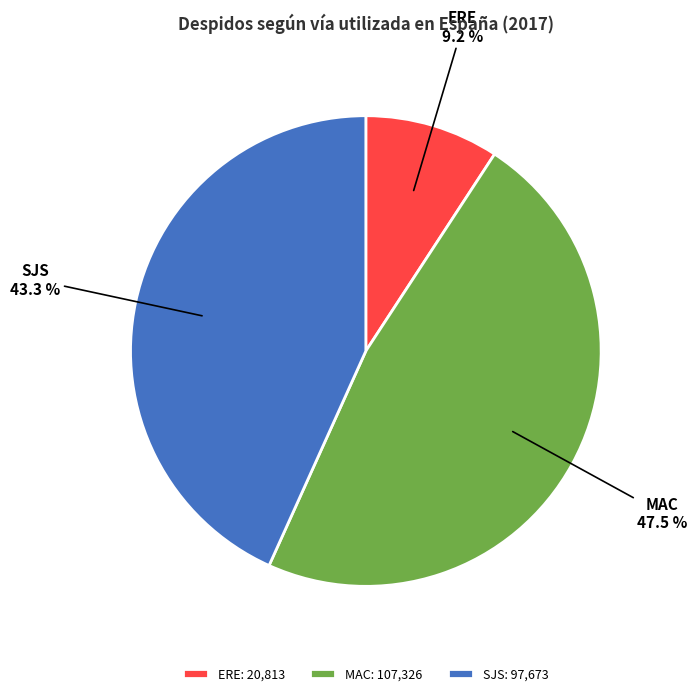

Is there a majority slice in this chart?

No